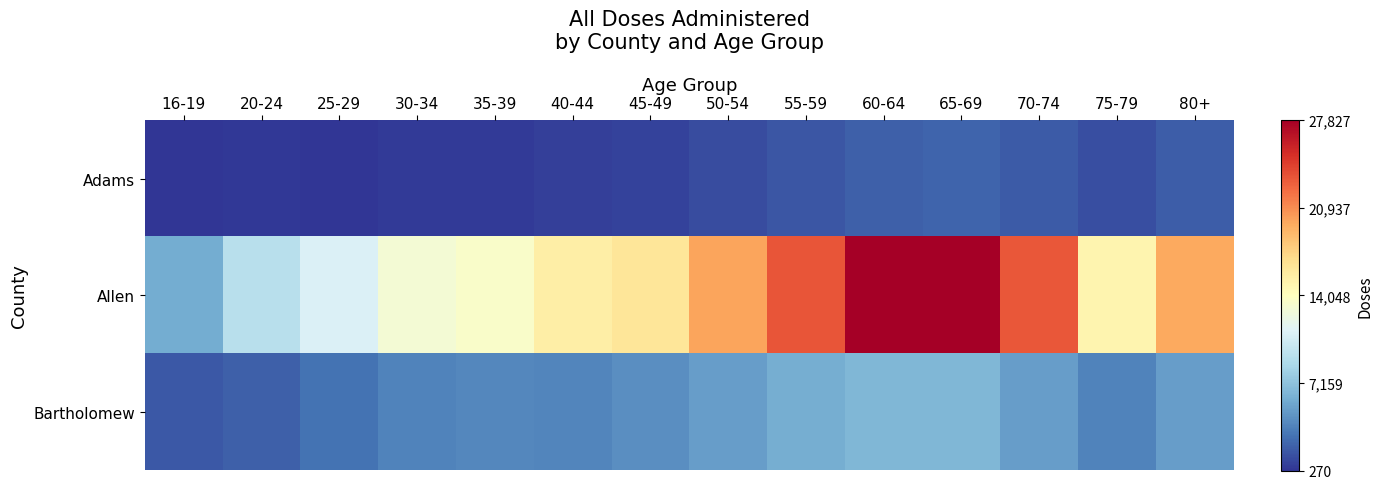

At how many categories does at least one series exceed 27491?

2